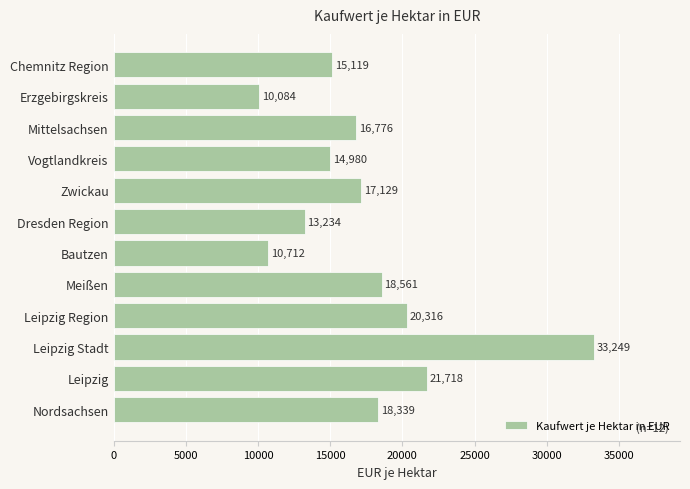

What position from the bottom is Vogtlandkreis?

9